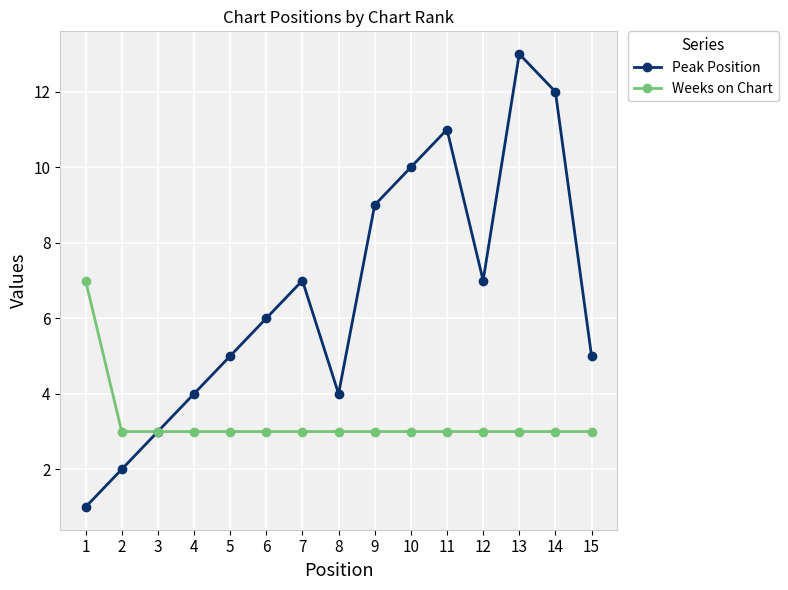

Does the chart display data point markers on the line(s)?

Yes